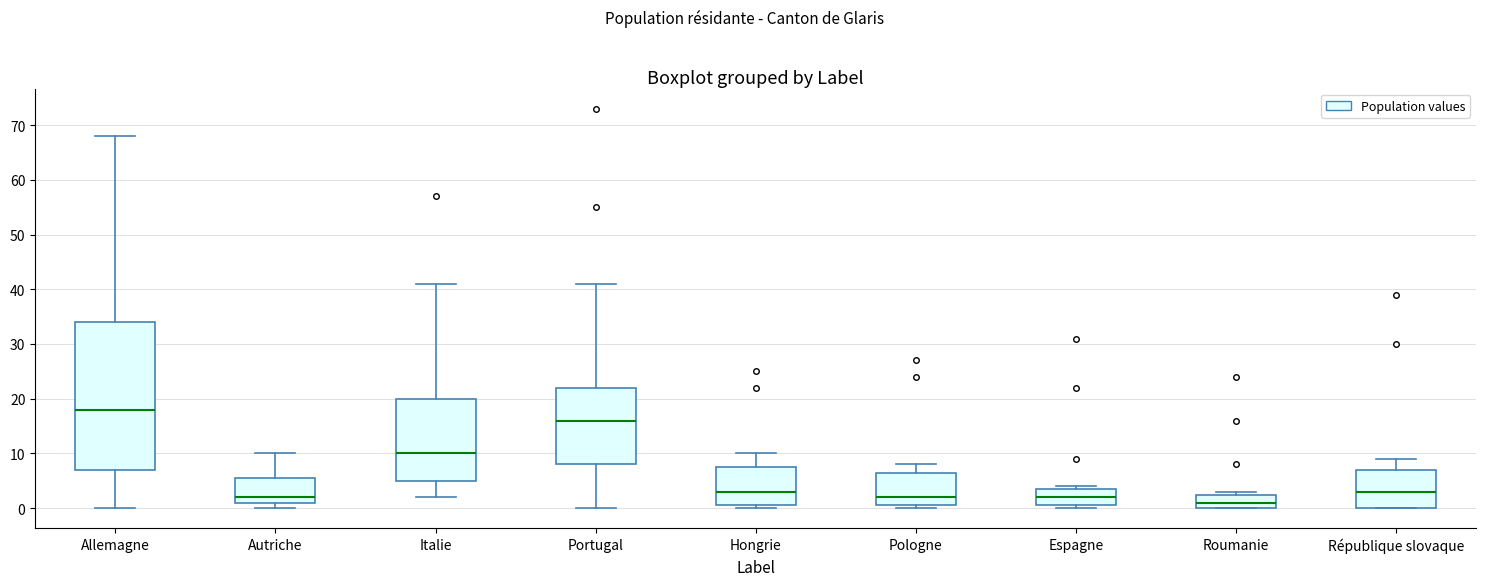

Comparing the boxes themselves (not the whiskers), which one is the tallest?

Allemagne